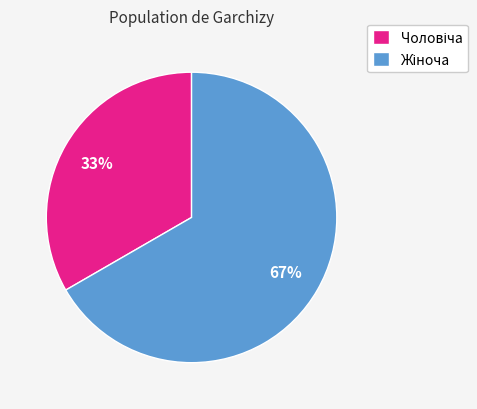

To the nearest percent, what is the average slice percentage?

50%